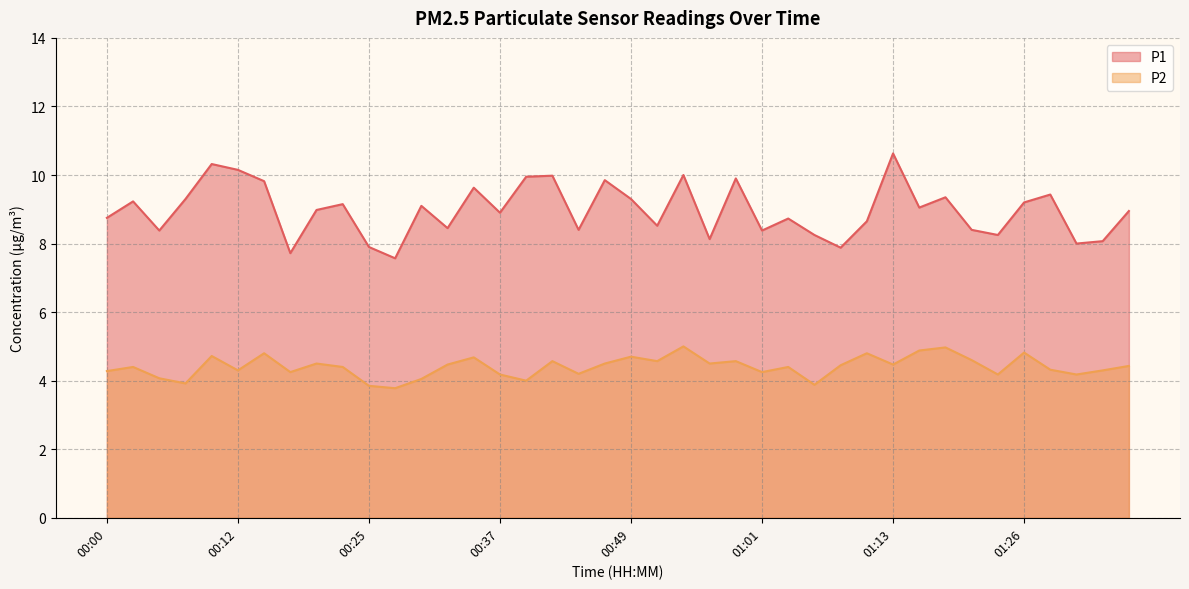

What is the sum of all P1 values?

358.6